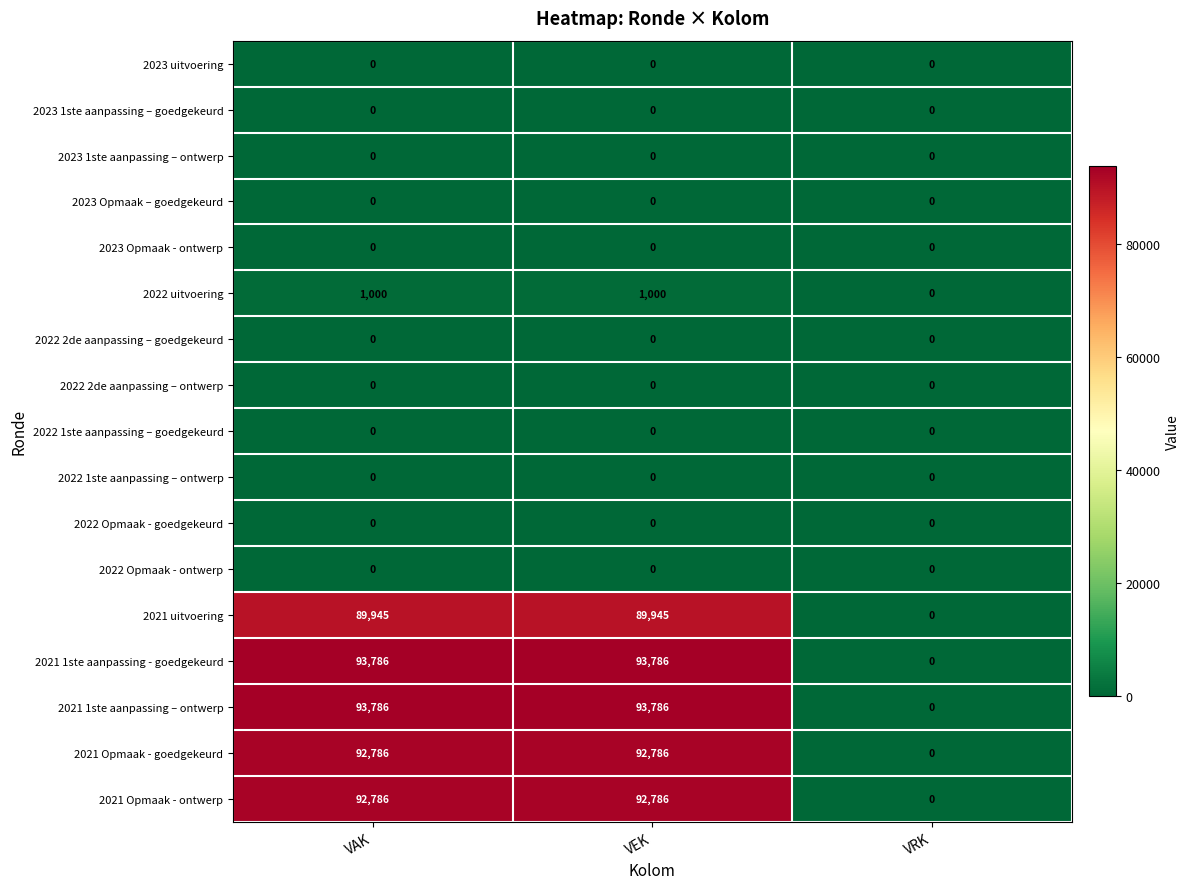

What is the average value of the 2021 Opmaak - goedgekeurd series?

61857